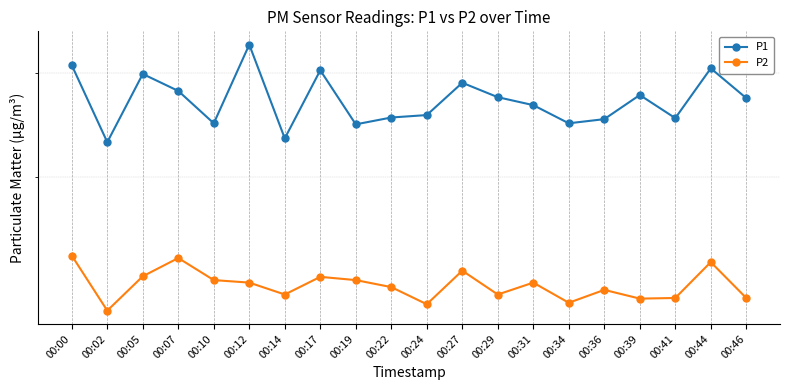

How many interior local peaks does the P2 series have?

6